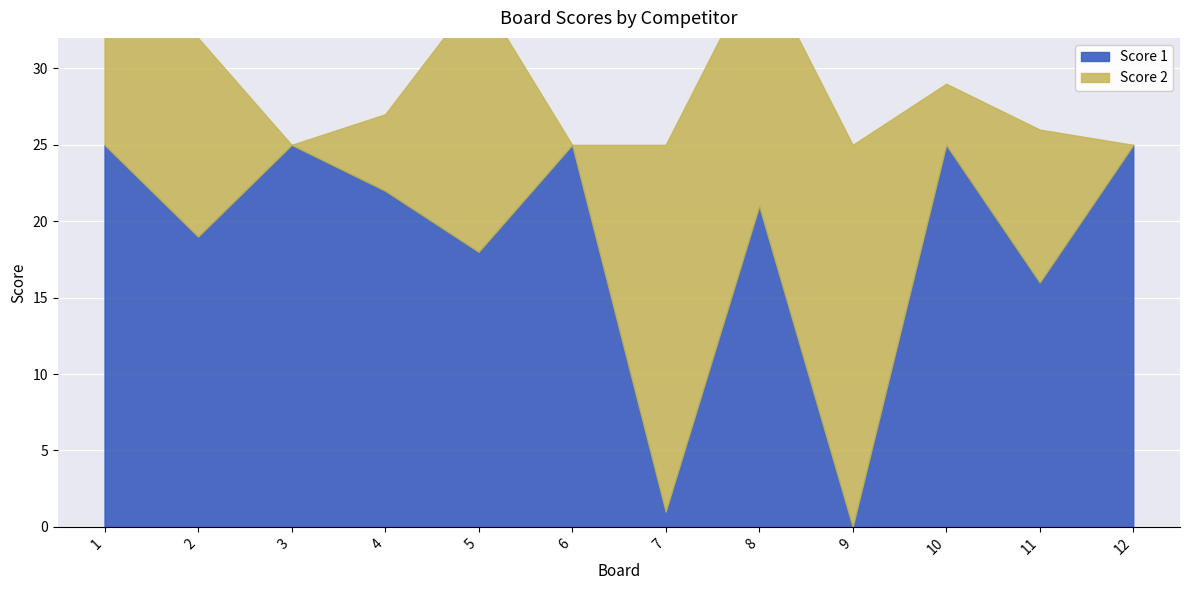

Which series has the largest range (max minus min)?

Score 1